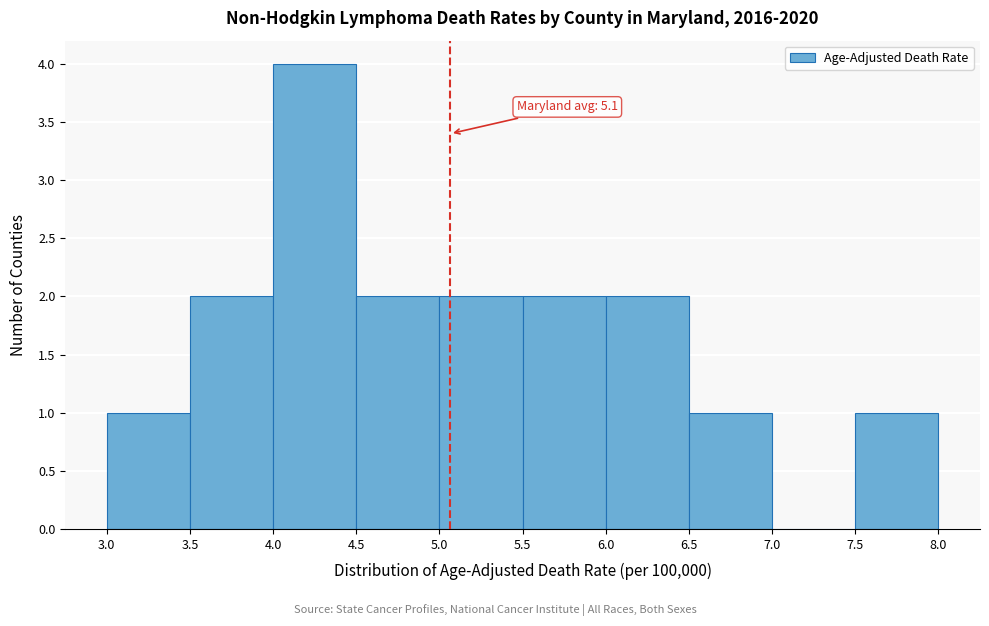

Which range on the x-axis has the tallest bar?

4.0 to 4.5